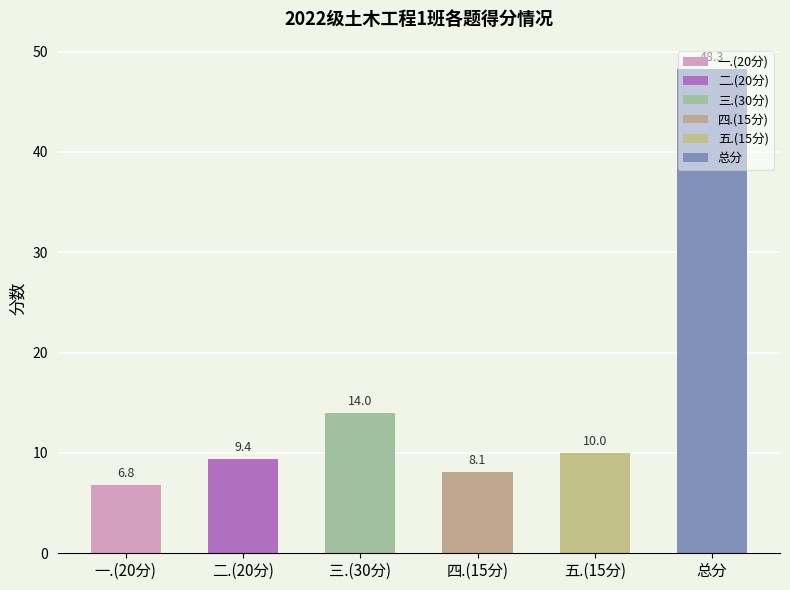

What is the maximum value shown in the chart?

48.3